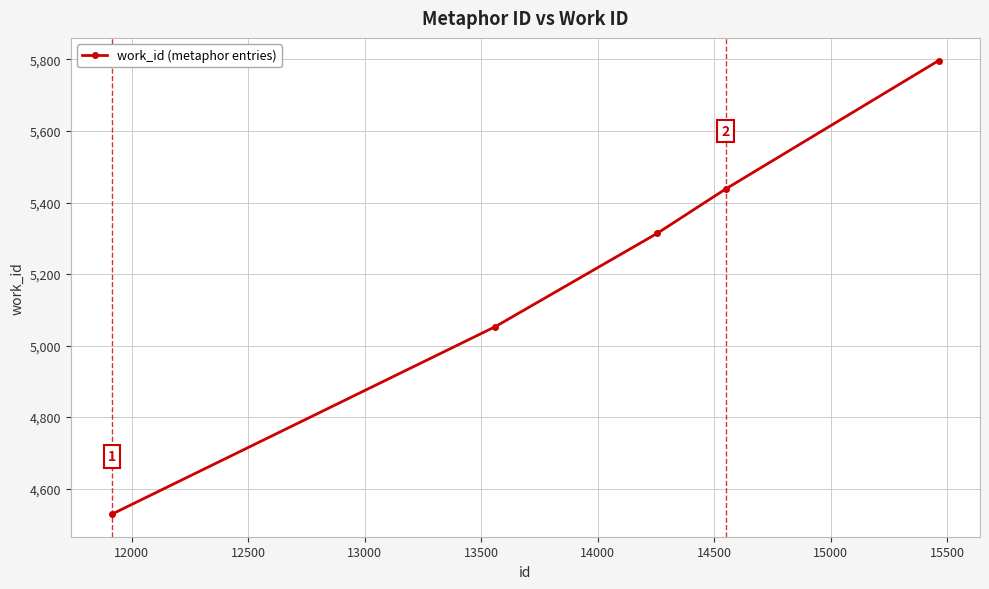

What is the average value?

5226